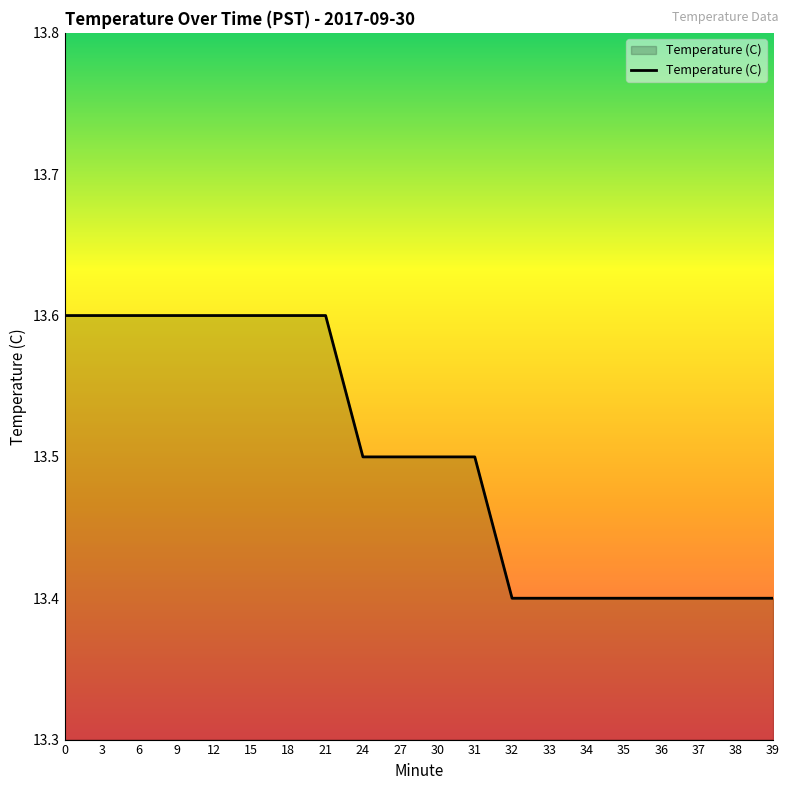

The value at 15 is 21.9. True or false?

False